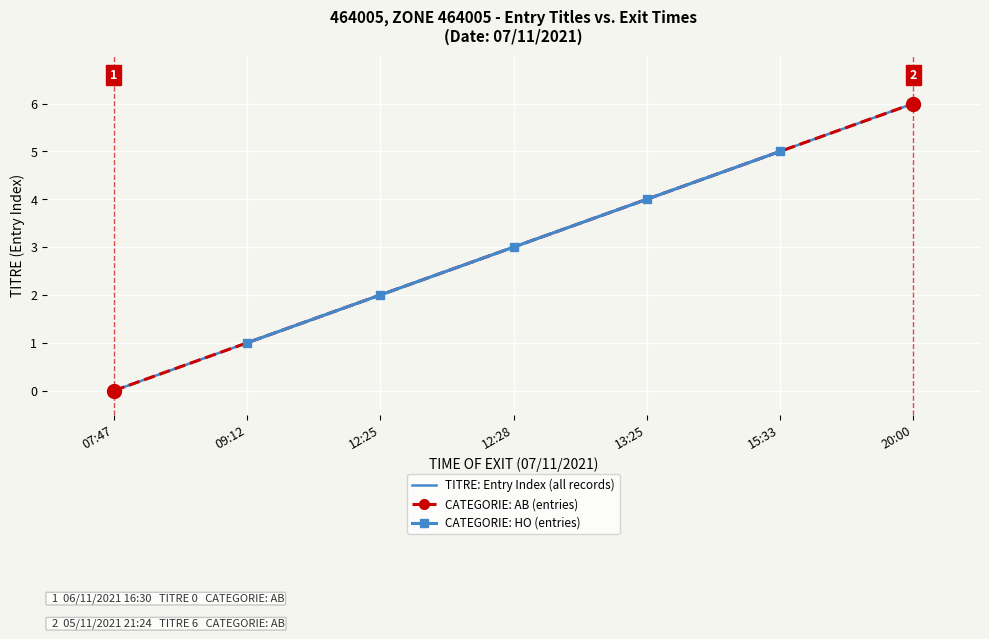

The TITRE: Entry Index (all records) series shows 2 at 12:25. True or false?

True